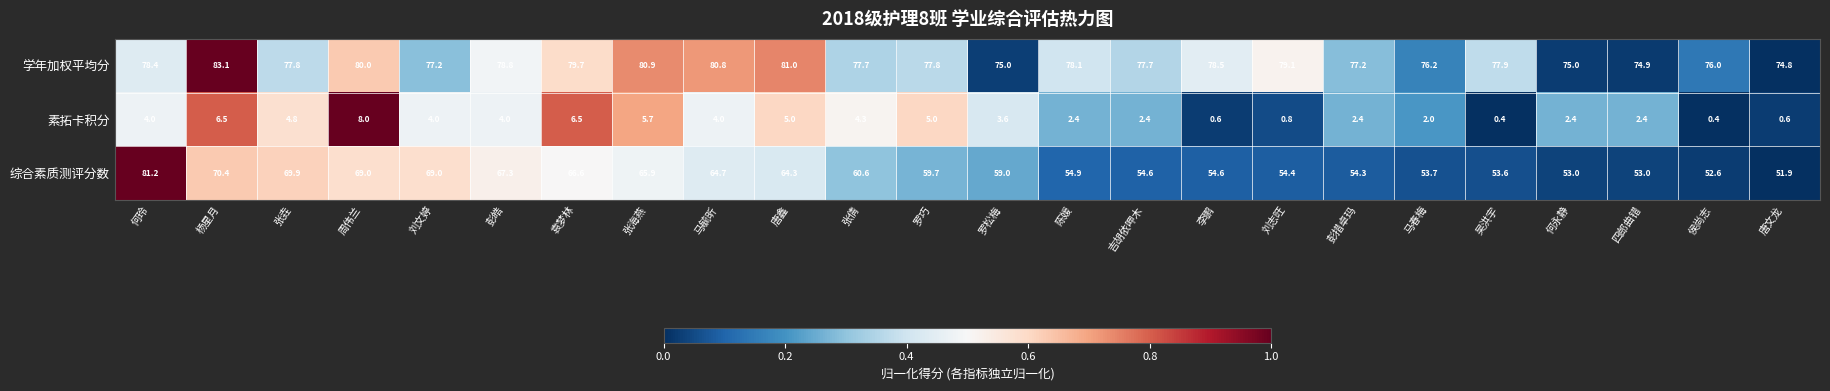

What is the sum of the 学年加权平均分 values at 杨星月 and 刘志旺?

162.2